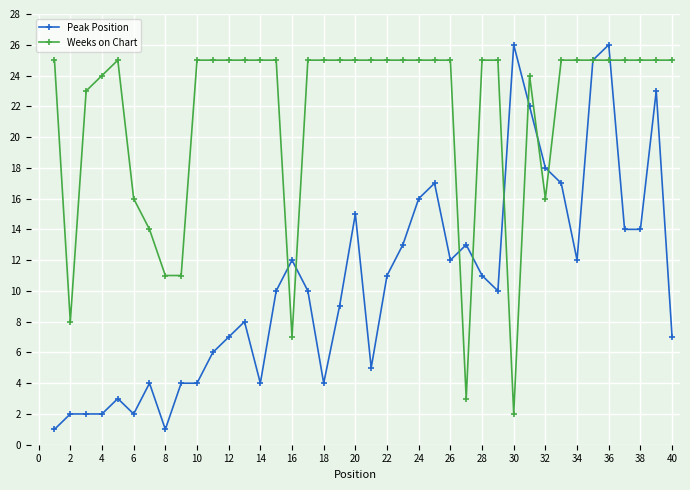

Which series has the widest spread of values?

Peak Position